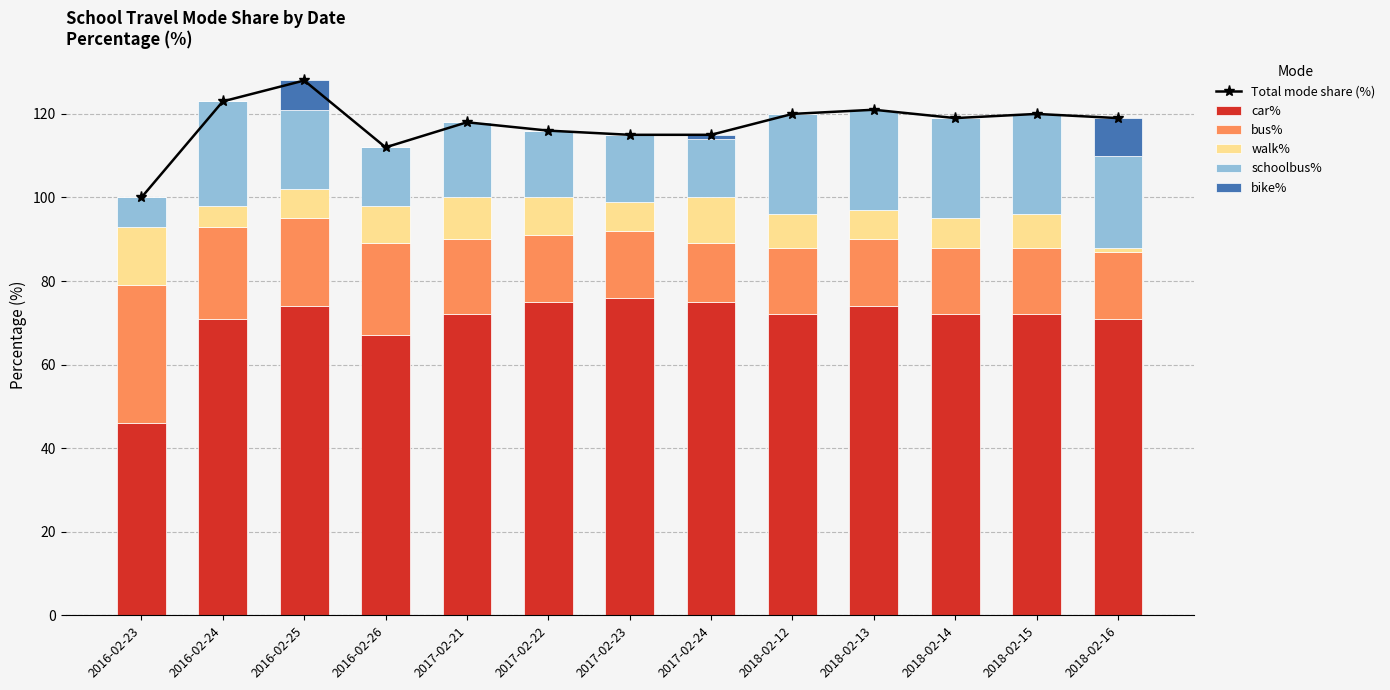

What is the lowest value of the car% series?

46